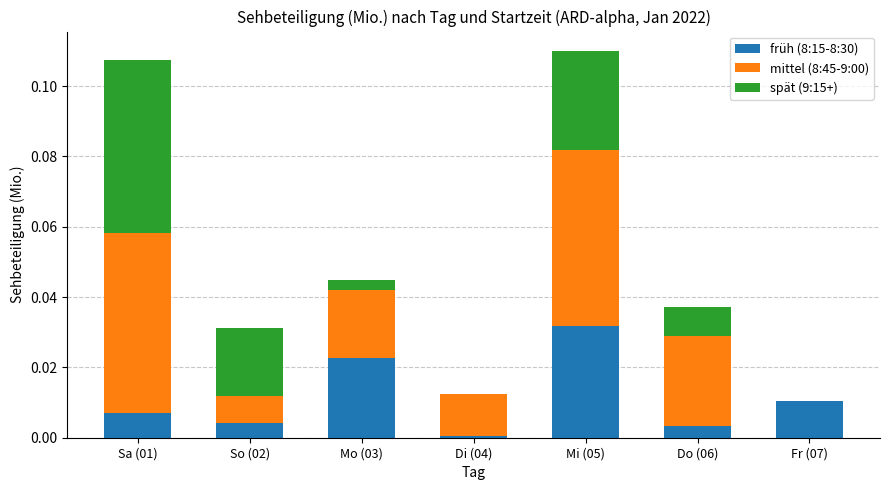

Which category has the highest value in the früh (8:15-8:30) series?

Mi (05)